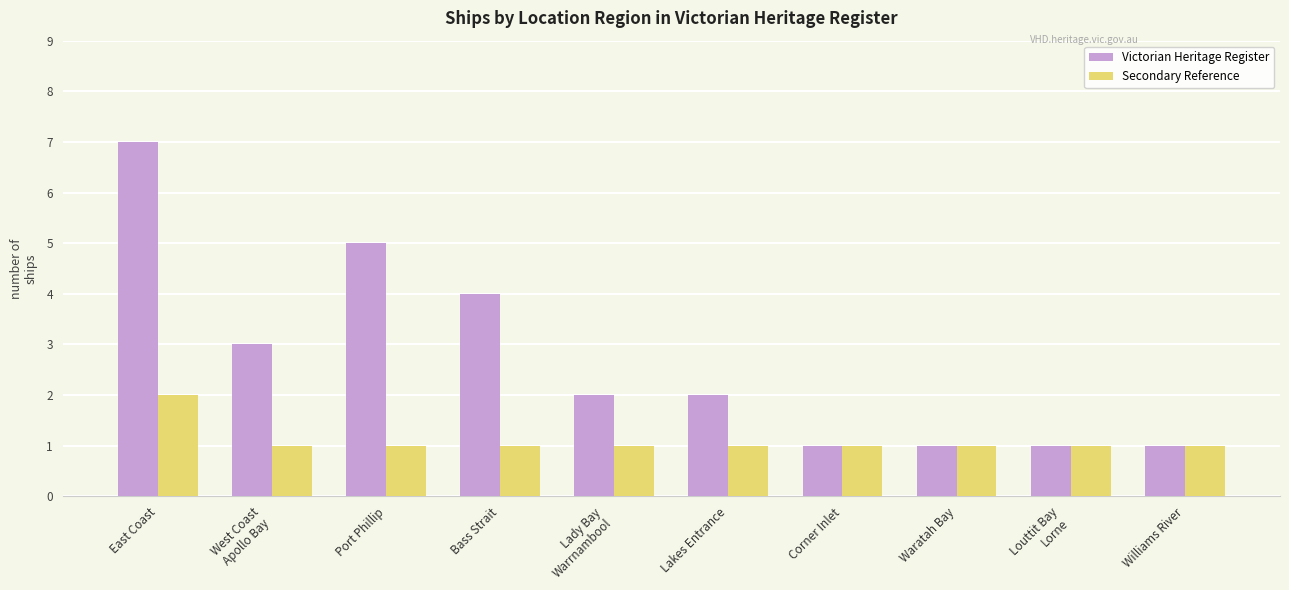

List the series in order of their peak value, lowest first.

Secondary Reference, Victorian Heritage Register